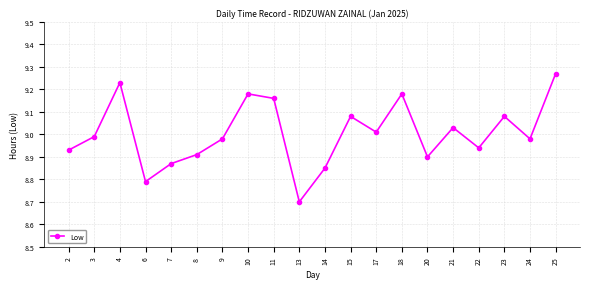

At which category does the chart reach its minimum across all series?

13